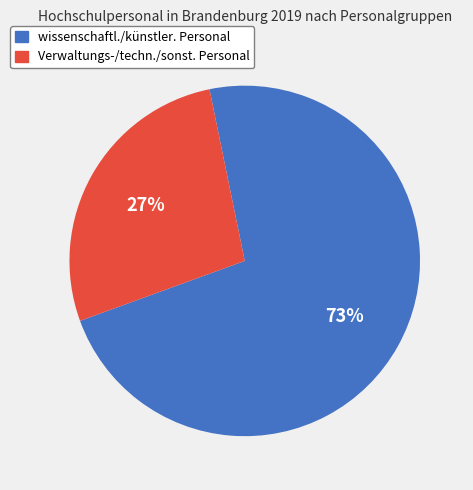

Does any single category account for the majority?

Yes